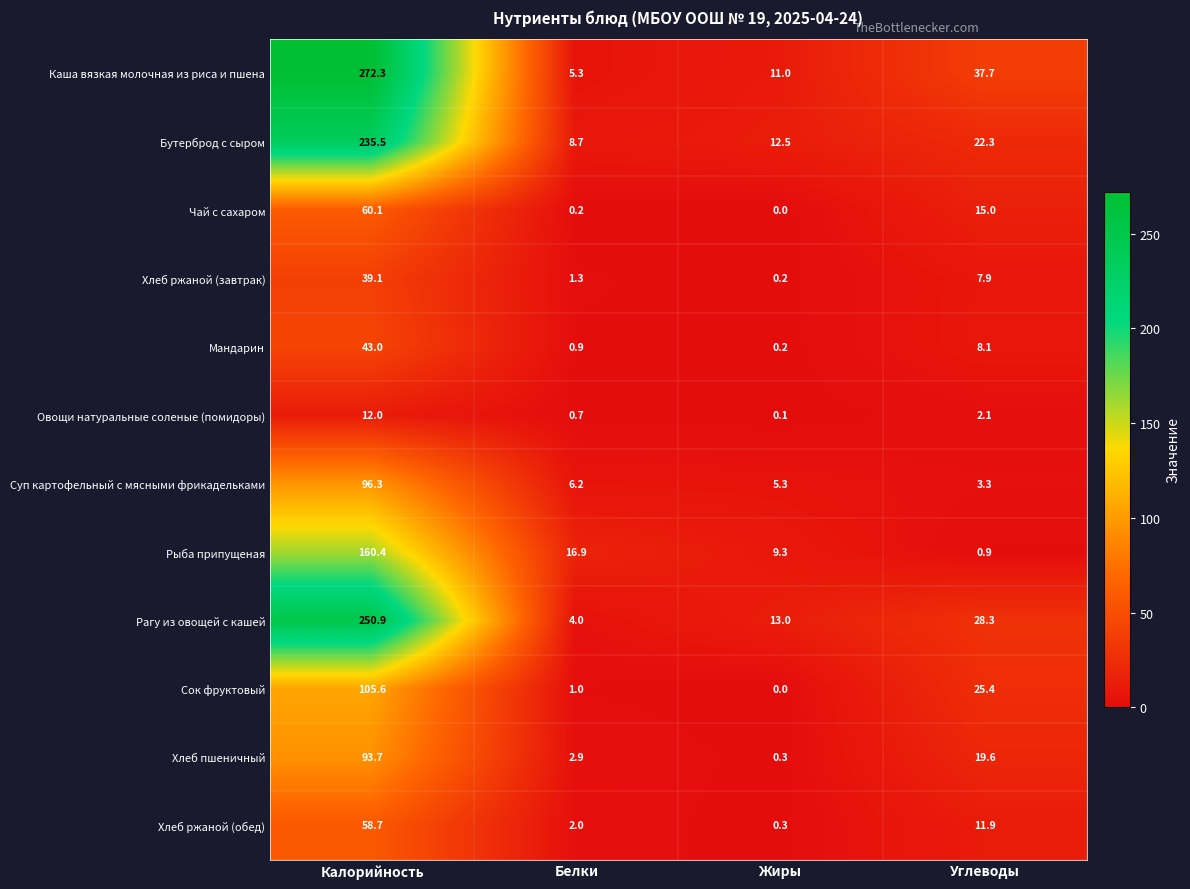

How many categories are shown in the chart?

4